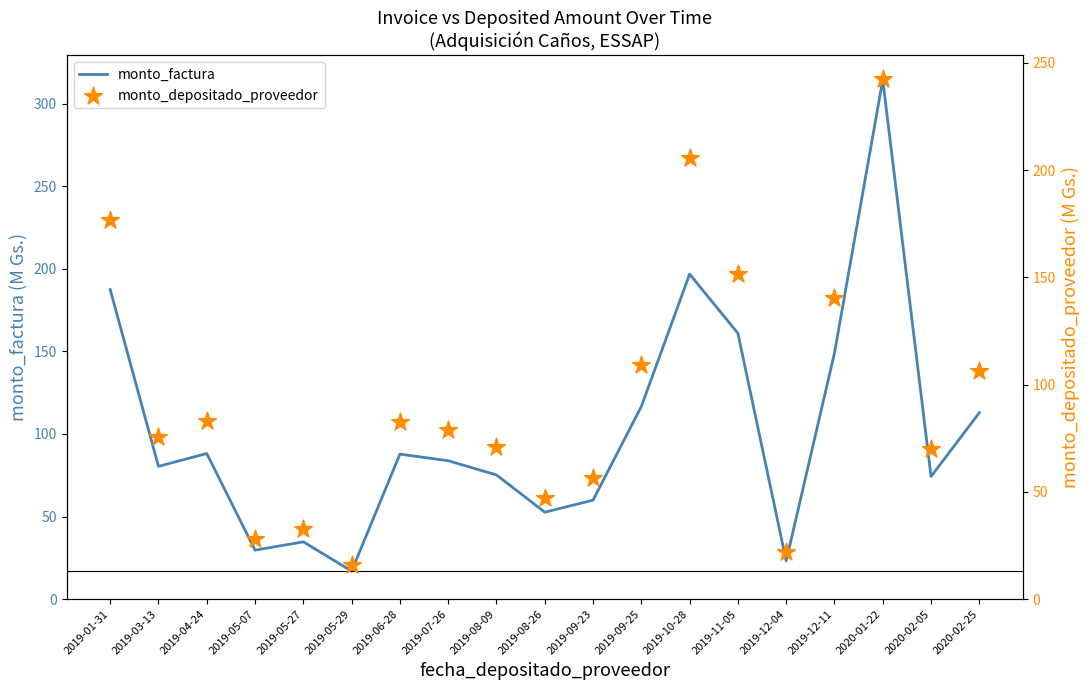

Which series has the largest total across all categories?

monto_factura